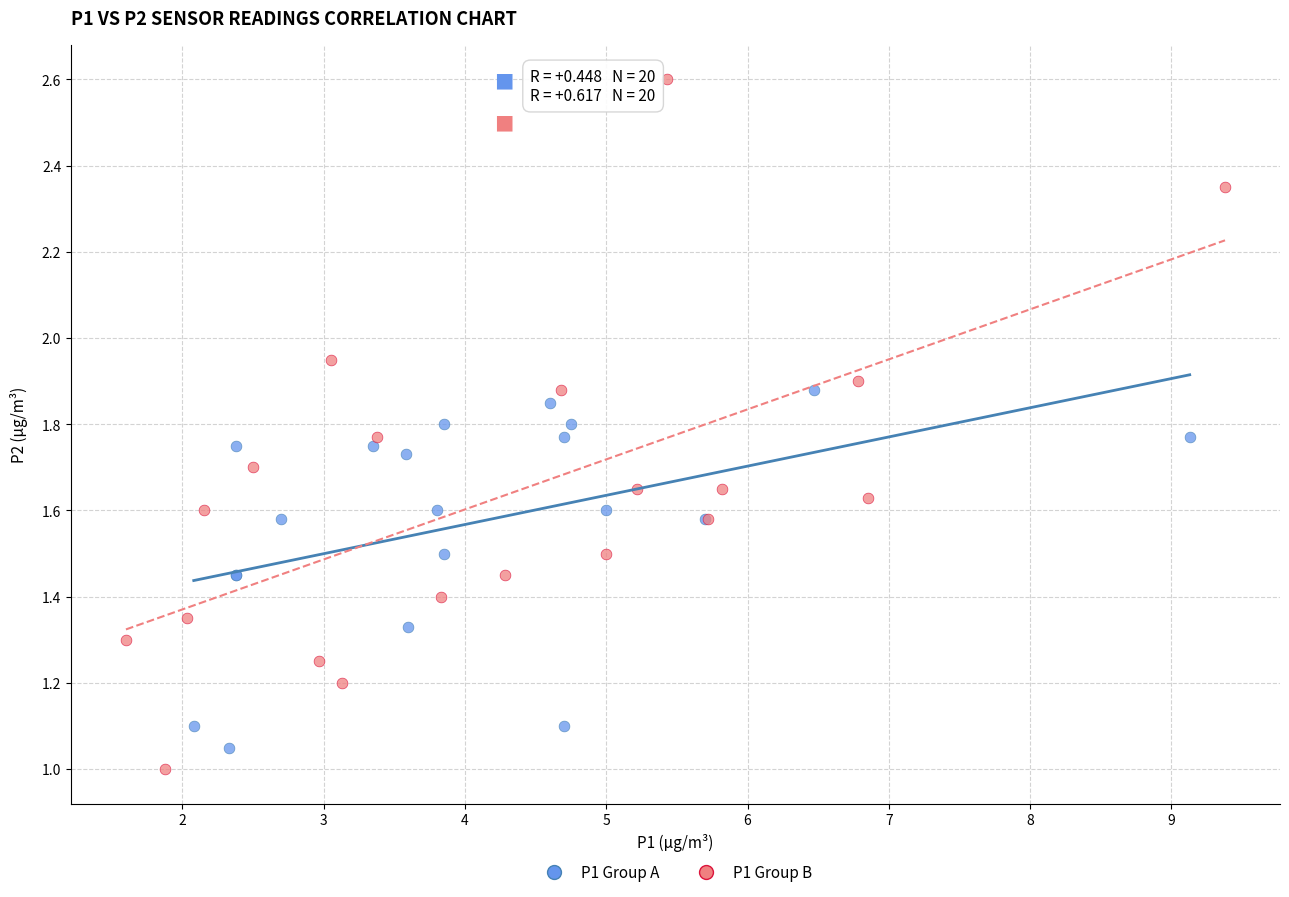

Which series contains the highest Y value?

P1 Group B